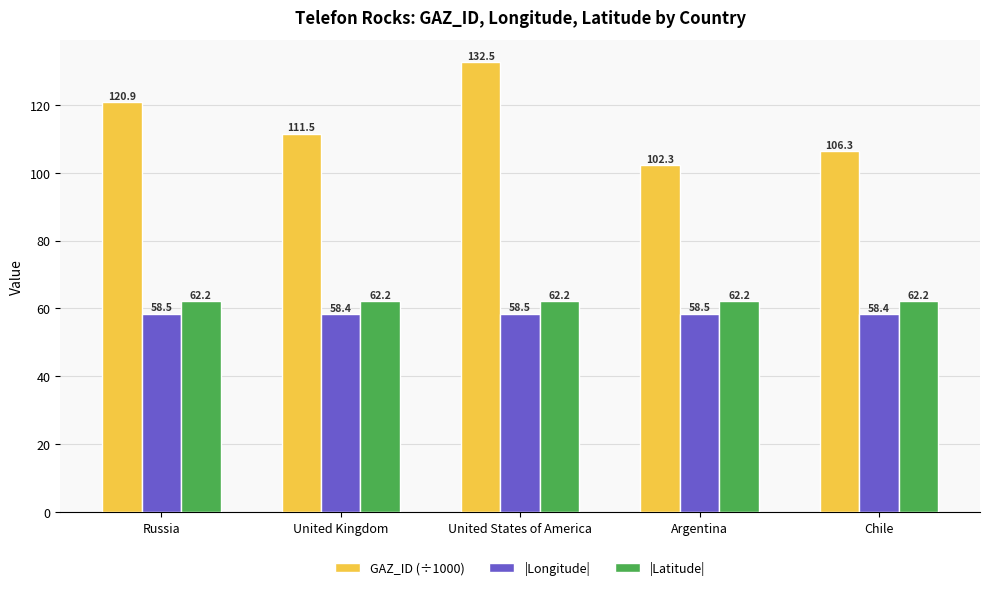

What is the maximum value shown in the chart?

132.5